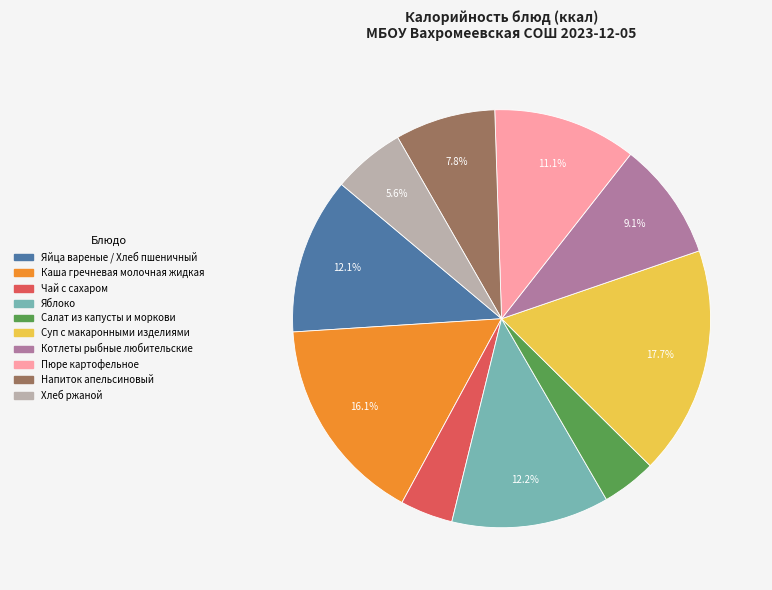

Is the sum of Суп с макаронными изделиями and Чай с сахаром greater than half?

No